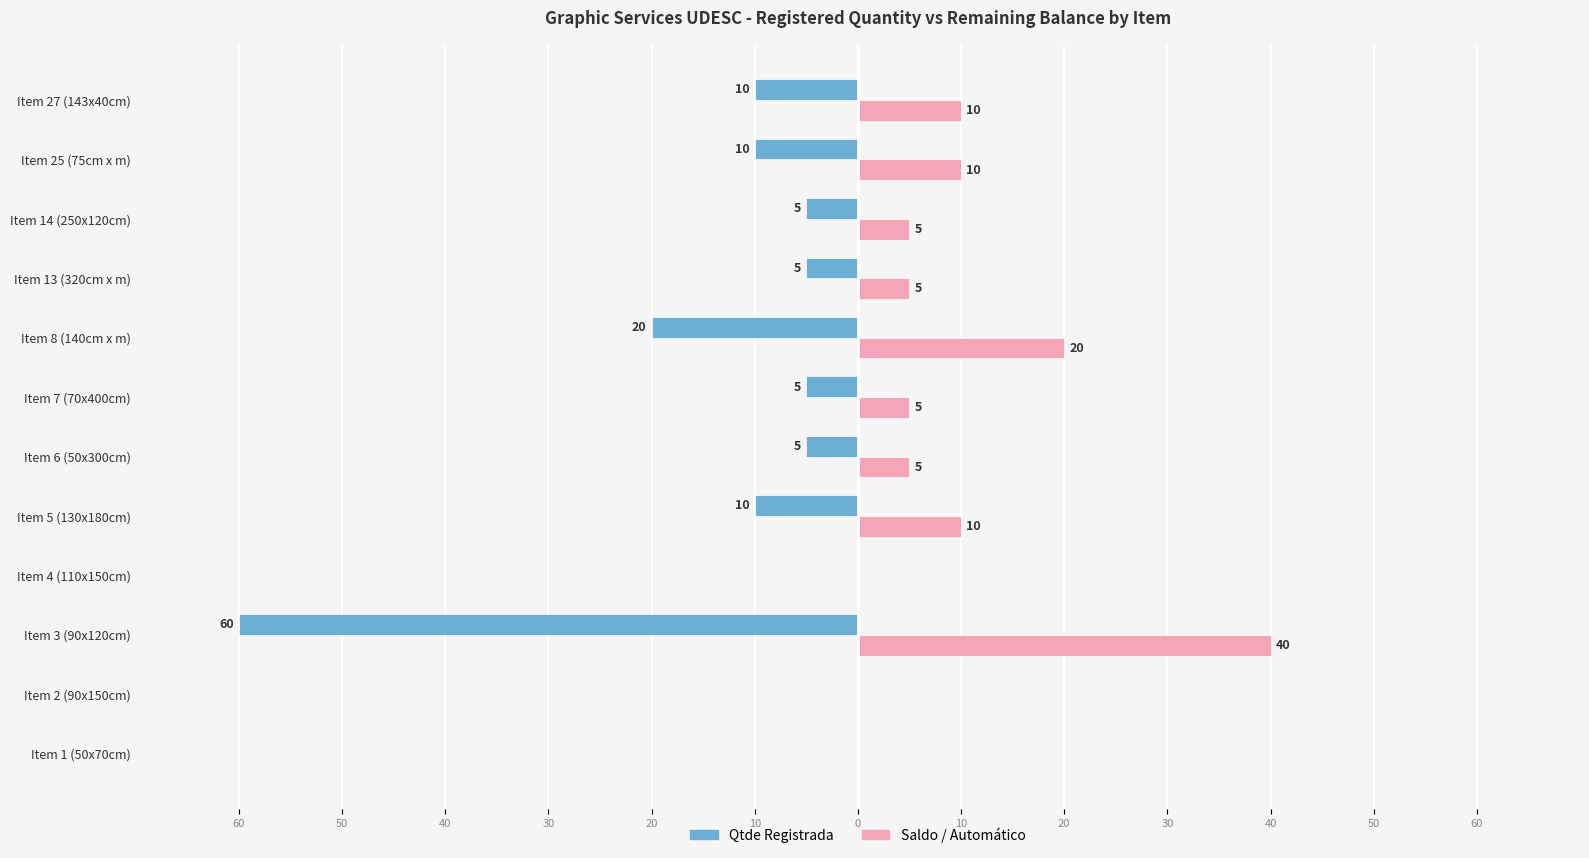

What are all the series names shown in the legend?

Qtde Registrada, Saldo / Automático